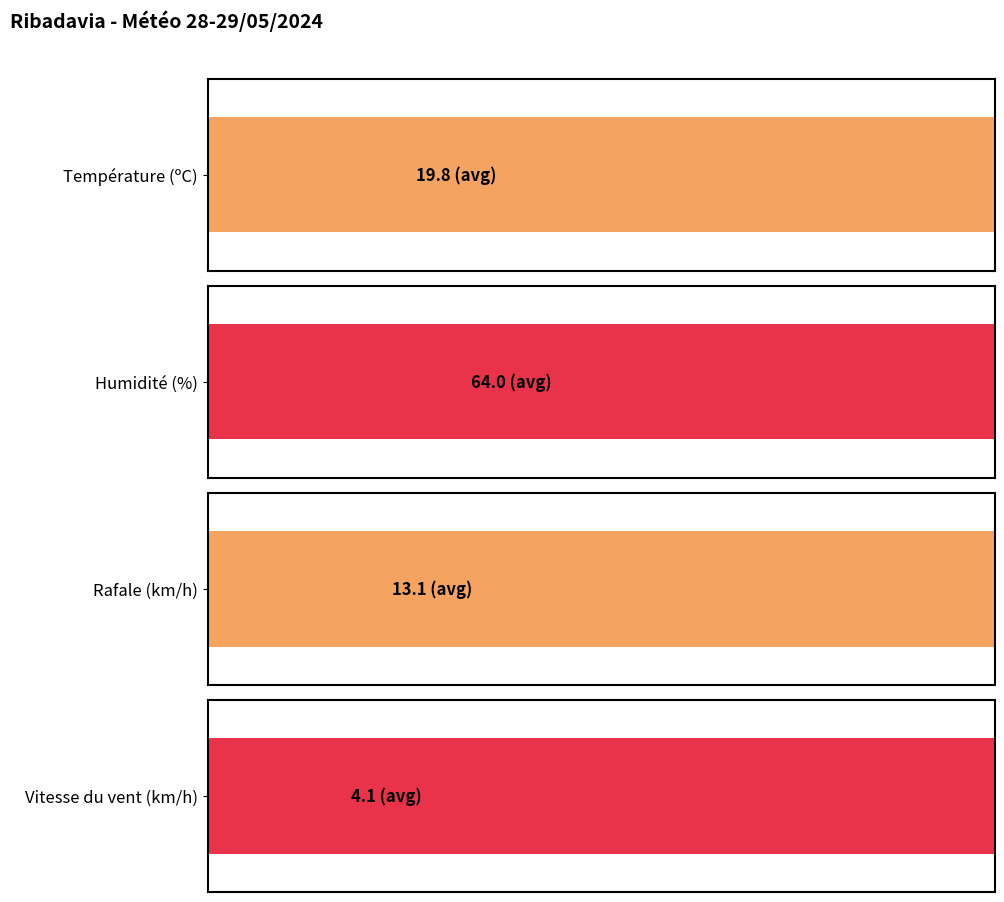

How many distinct data groups are displayed?

4